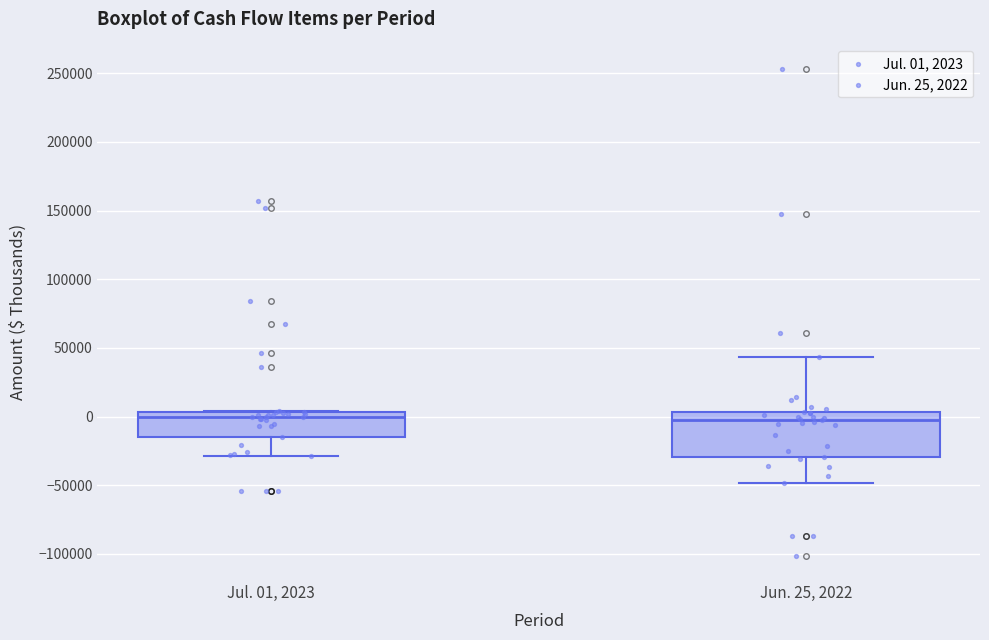

Reading left to right, read every box against the y-axis: the position of its median line, the range the box covers, and the ends of its whiskers. The values are not printed on the chart, so give them approximately, as read against the axis.

Jul. 01, 2023: median 0, box -15000 to 5000, whiskers -30000 to 5000
Jun. 25, 2022: median -5000, box -30000 to 5000, whiskers -50000 to 45000